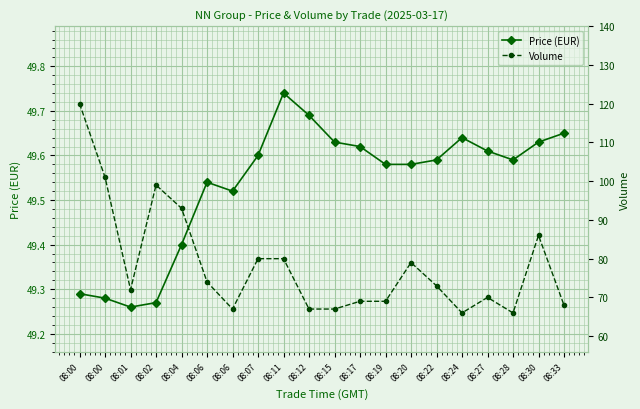

Count the number of categories in the chart.

20